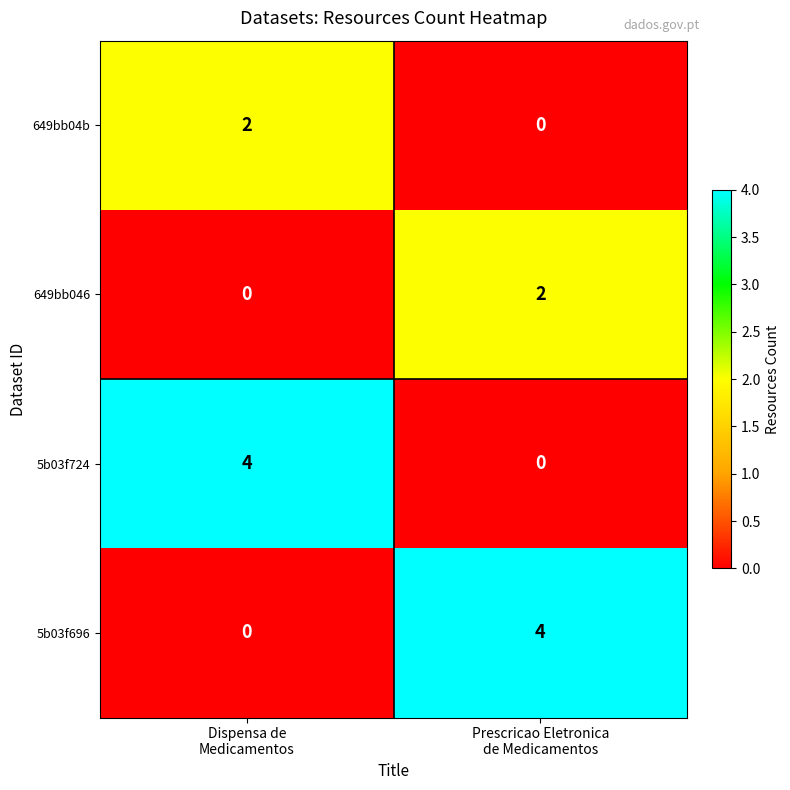

What is the greatest value displayed?

4